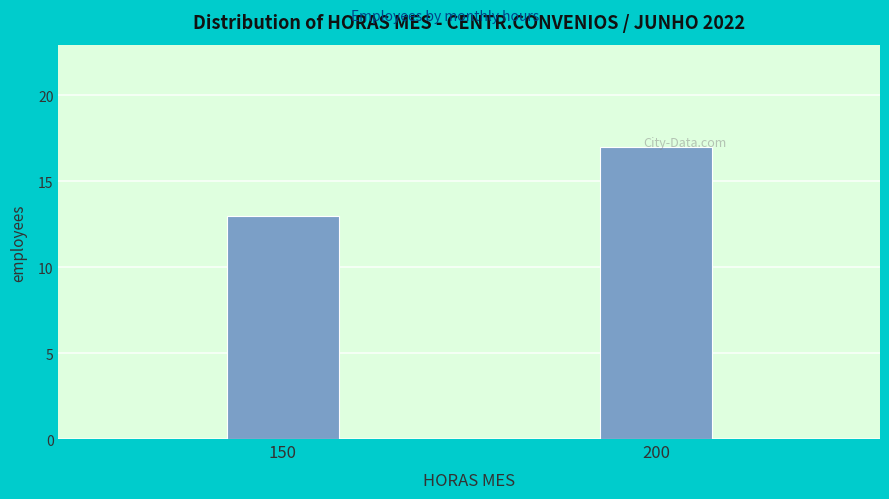

Reading left to right, extract all data points from this chart.

150=13	200=17